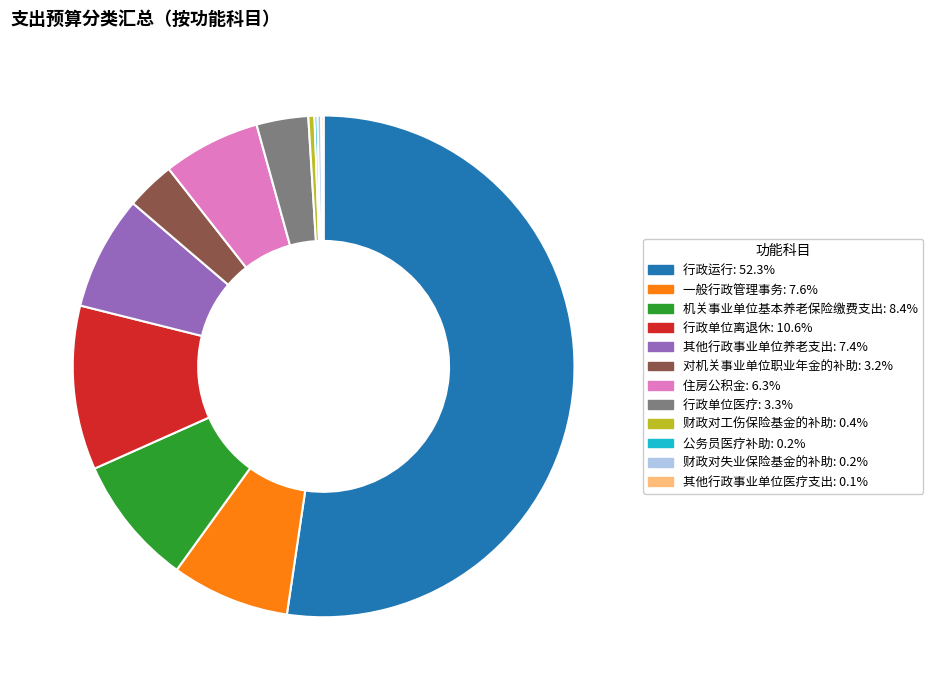

Which category has the biggest portion of the pie?

行政运行